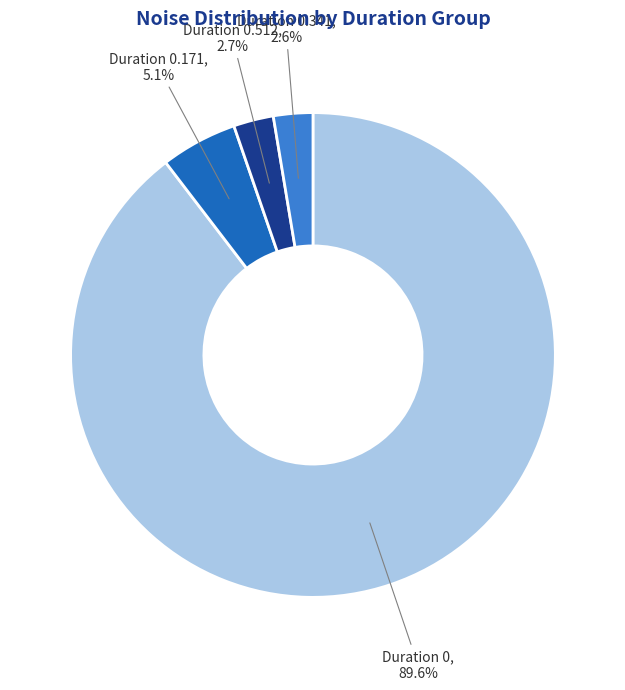

Is there a majority slice in this chart?

Yes